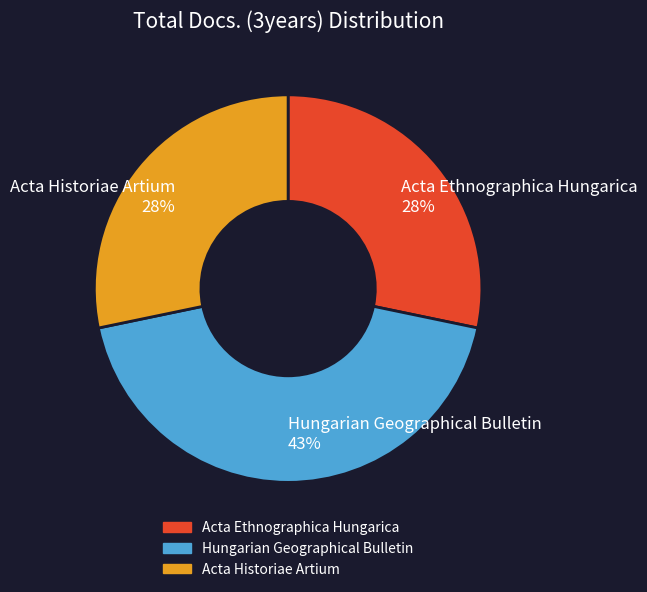

Is it true that Acta Historiae Artium is 39% of the pie?

False